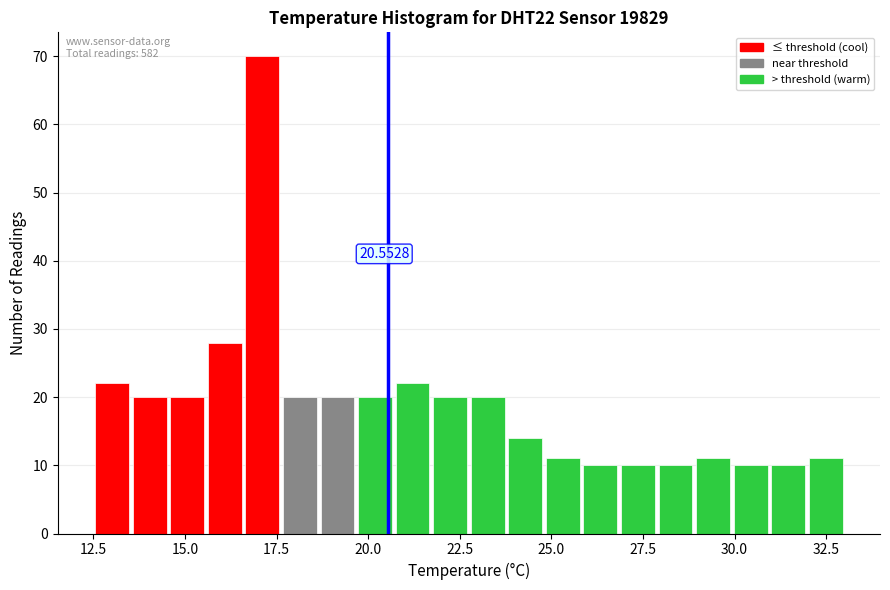

Read against the x-axis, roughly where is the centre of the tallest bar?

17.0